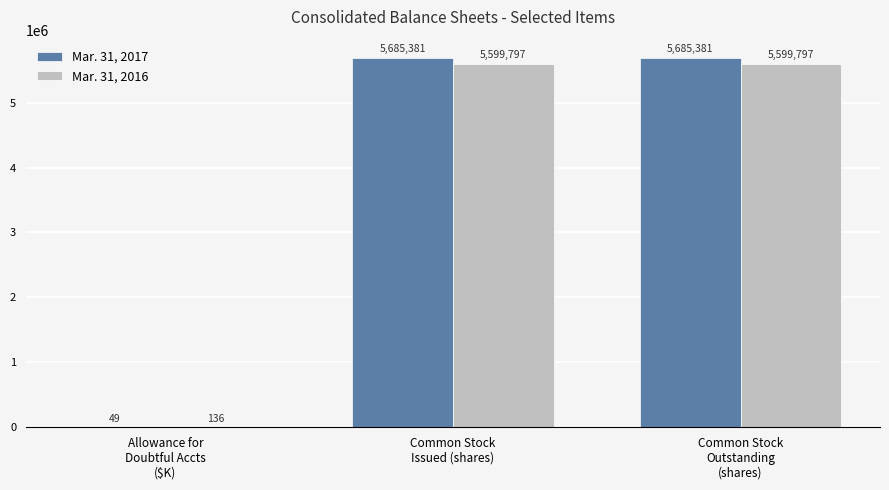

What is the average value of the Mar. 31, 2017 series?

3790270